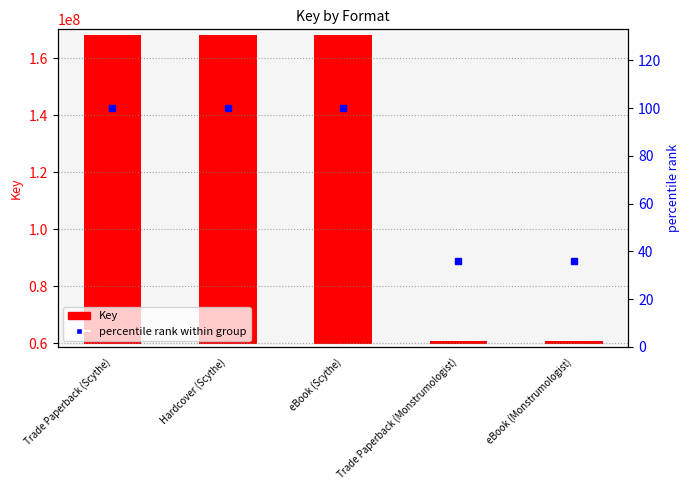

What position from the right is Hardcover (Scythe)?

4